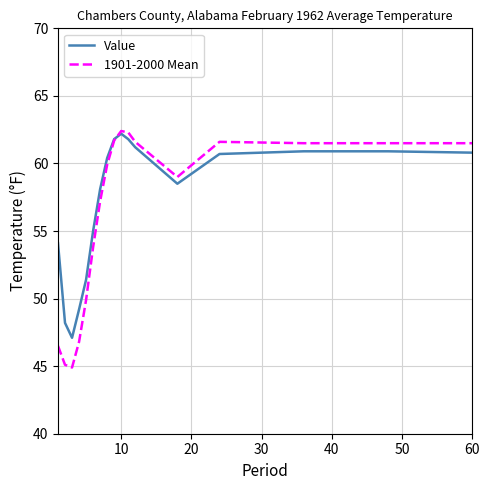

Does the chart display data point markers on the line(s)?

No